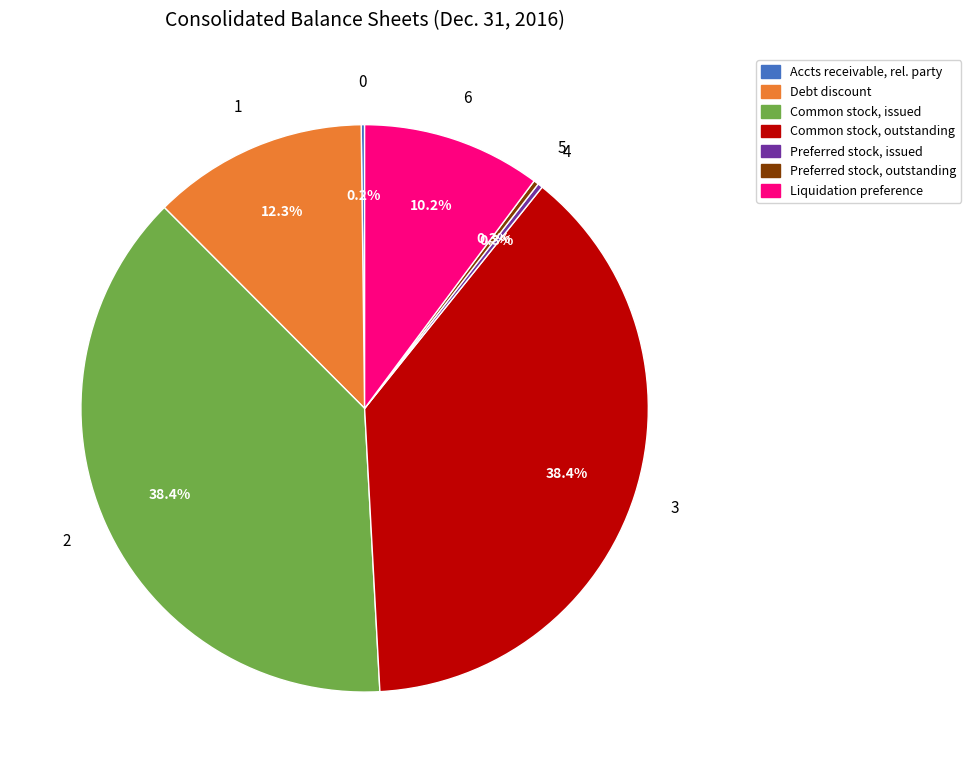

Is there any slice that represents more than half of the pie?

No